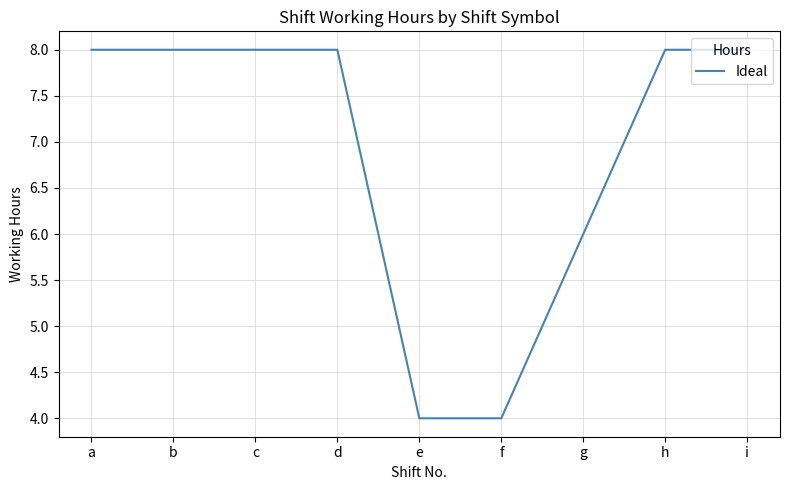

Reading left to right, what are all the values shown in this chart?

8	8	8	8	4	4	6	8	8